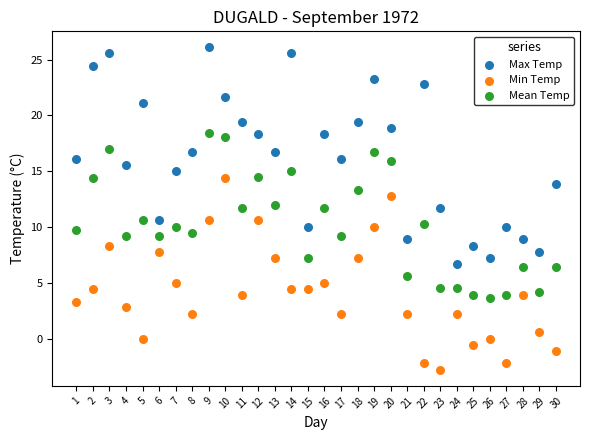

Which series reaches the minimum Y coordinate?

Min Temp